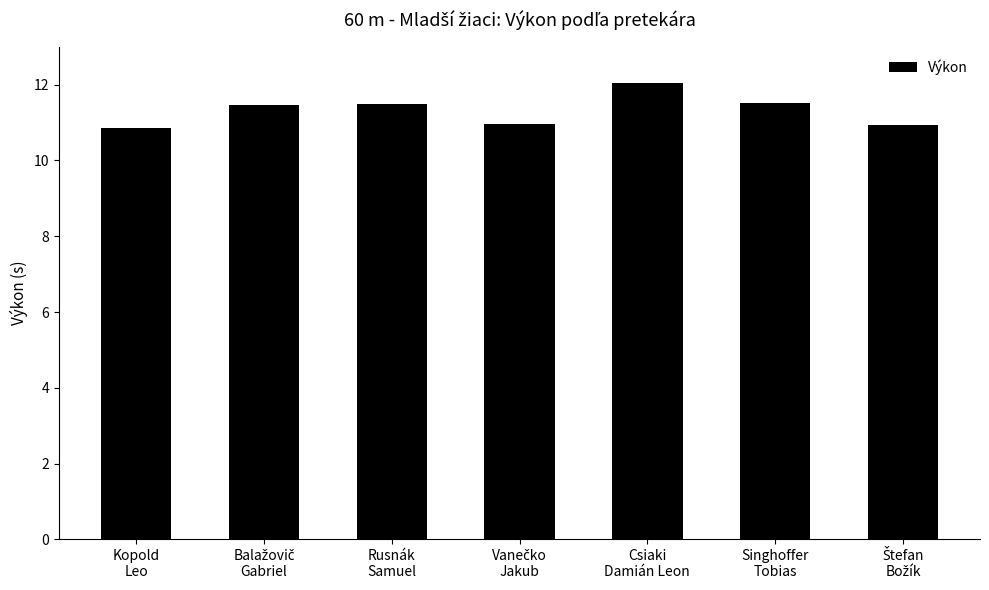

What is the maximum value shown in the chart?

12.0